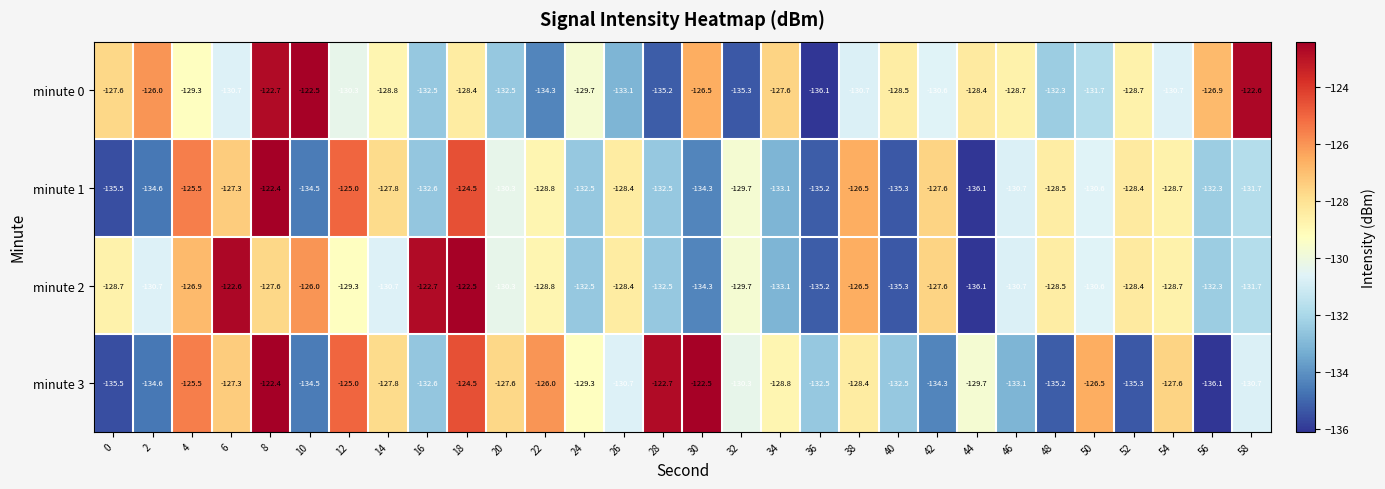

At which category is the sum across all series the highest?

8